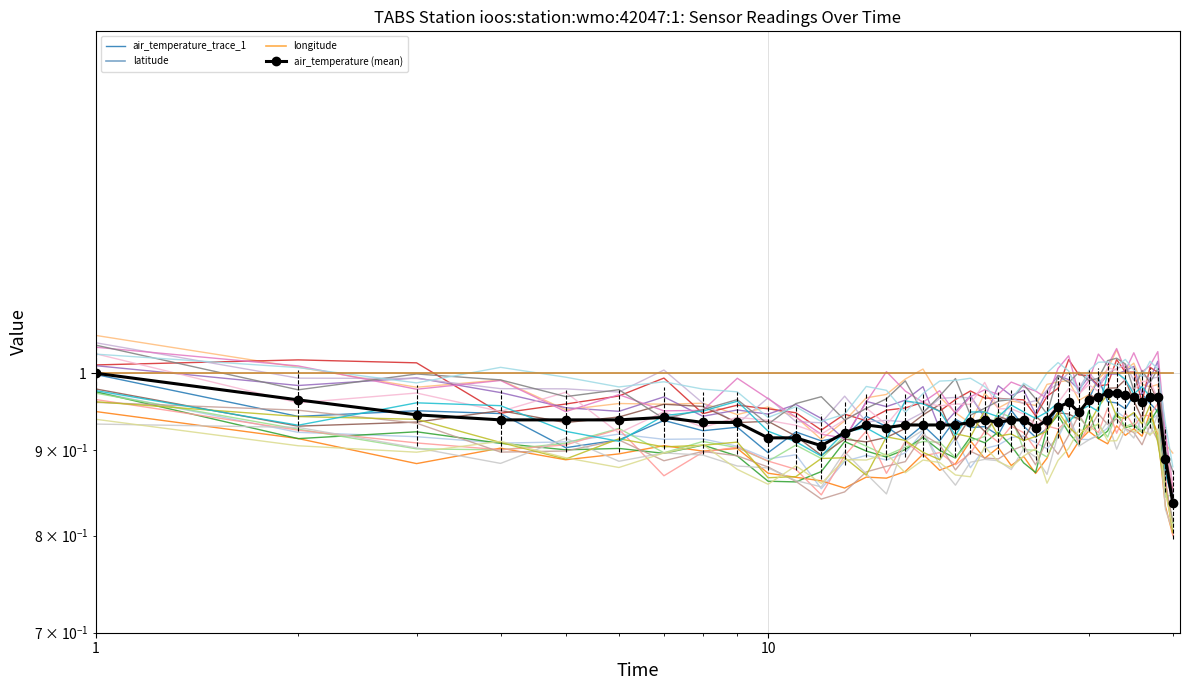

Reading right to left, transcribe all the data shown in this chart.

air_temperature_trace_1: 0.8	0.9	0.9	1.0	1.0	1.0	1.0	1.0	1.0	1.0	1.0	0.9	1.0	1.0	0.9	0.9	0.9	1.0	0.9	0.9	0.9	0.9	0.9	0.9	0.9	0.9	0.9	0.9	0.9	0.9	0.9	0.9	0.9	0.9	0.9	0.9	0.9	0.9	0.9	1.0
latitude: 1.0	1.0	1.0	1.0	1.0	1.0	1.0	1.0	1.0	1.0	1.0	1.0	1.0	1.0	1.0	1.0	1.0	1.0	1.0	1.0	1.0	1.0	1.0	1.0	1.0	1.0	1.0	1.0	1.0	1.0	1.0	1.0	1.0	1.0	1.0	1.0	1.0	1.0	1.0	1.0
longitude: 1.0	1.0	1.0	1.0	1.0	1.0	1.0	1.0	1.0	1.0	1.0	1.0	1.0	1.0	1.0	1.0	1.0	1.0	1.0	1.0	1.0	1.0	1.0	1.0	1.0	1.0	1.0	1.0	1.0	1.0	1.0	1.0	1.0	1.0	1.0	1.0	1.0	1.0	1.0	1.0
air_temperature (mean): 0.8	0.9	1.0	1.0	1.0	1.0	1.0	1.0	1.0	1.0	1.0	0.9	1.0	1.0	0.9	0.9	0.9	0.9	0.9	0.9	0.9	0.9	0.9	0.9	0.9	0.9	0.9	0.9	0.9	0.9	0.9	0.9	0.9	0.9	0.9	0.9	0.9	0.9	1.0	1.0